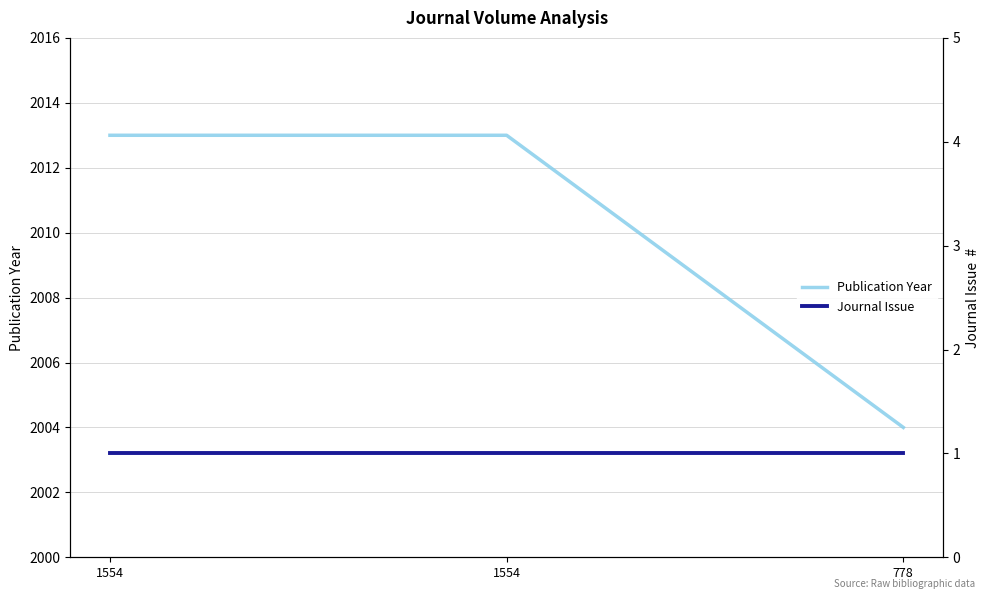

Reading left to right, list all the values displayed in this chart.

Publication Year: 1554=2013	1554=2013	778=2004
Journal Issue: 1554=1	1554=1	778=1